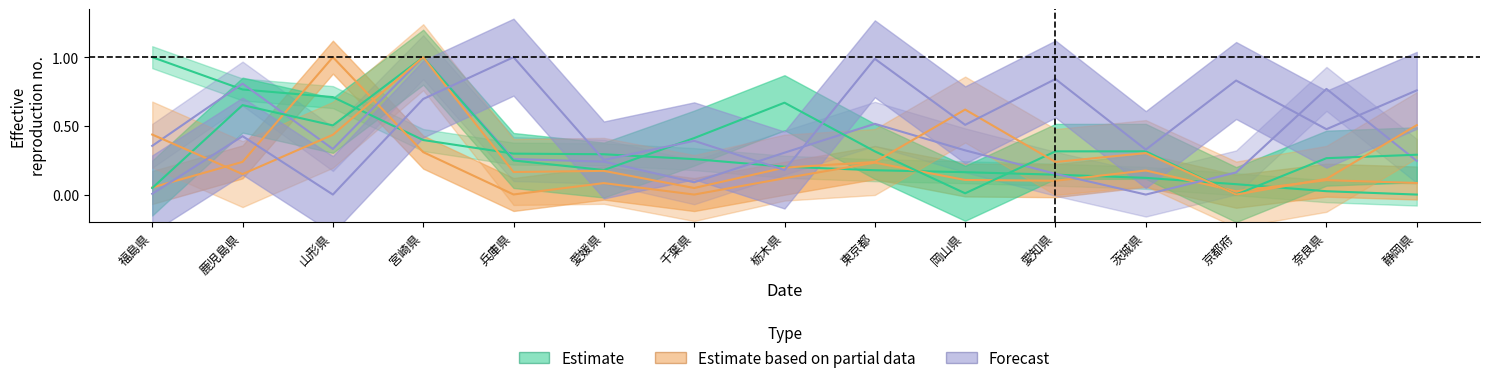

The value of 近視眼的行動バイアス at 東京都 is 0.1. True or false?

False